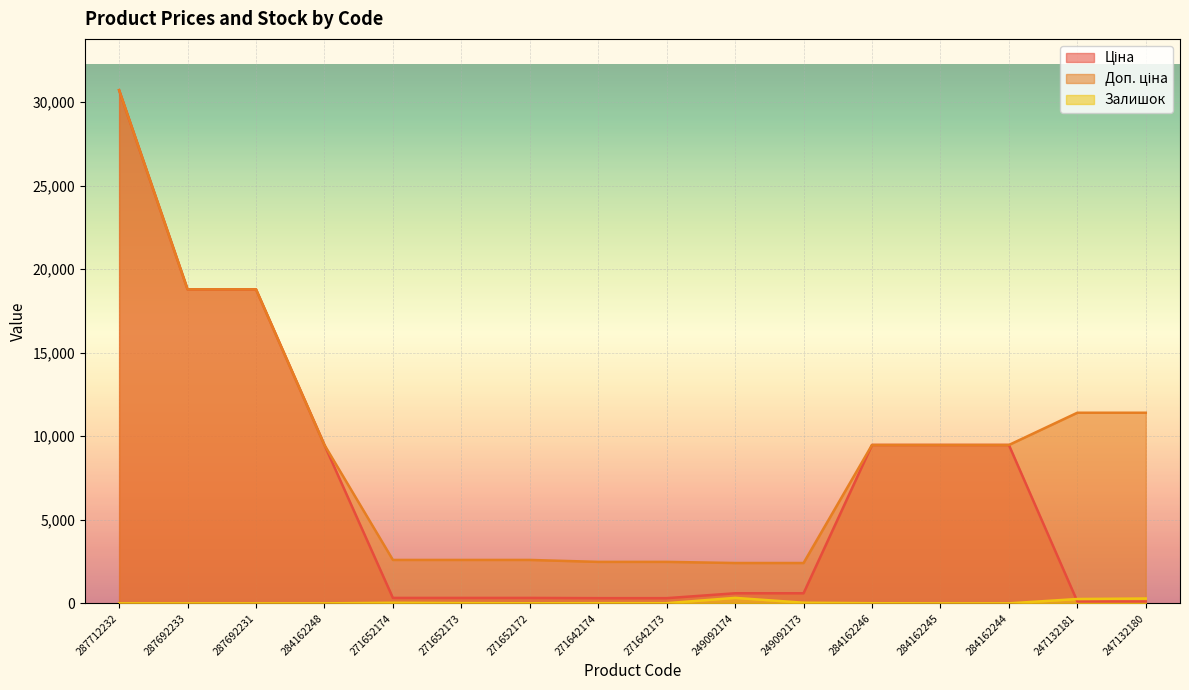

Reading left to right, list all the values displayed in this chart.

Ціна: 287712232=30717.1	287692233=18796.8	287692231=18796.8	284162248=9480.1	271652174=324.8	271652173=324.8	271652172=324.8	271642174=310.3	271642173=310.3	249092174=603.7	249092173=603.7	284162246=9480.1	284162245=9480.1	284162244=9480.1	247132181=114.1	247132180=114.1
Доп. ціна: 287712232=30717.1	287692233=18796.8	287692231=18796.8	284162248=9480.1	271652174=2598.3	271652173=2598.3	271652172=2598.3	271642174=2482.4	271642173=2482.4	249092174=2414.8	249092173=2414.8	284162246=9480.1	284162245=9480.1	284162244=9480.1	247132181=11410.0	247132180=11410.0
Залишок: 287712232=0.0	287692233=0.0	287692231=0.0	284162248=0.0	271652174=34.0	271652173=15.0	271652172=4.0	271642174=11.0	271642173=10.0	249092174=328.0	249092173=38.0	284162246=8.0	284162245=0.0	284162244=0.0	247132181=260.0	247132180=290.0